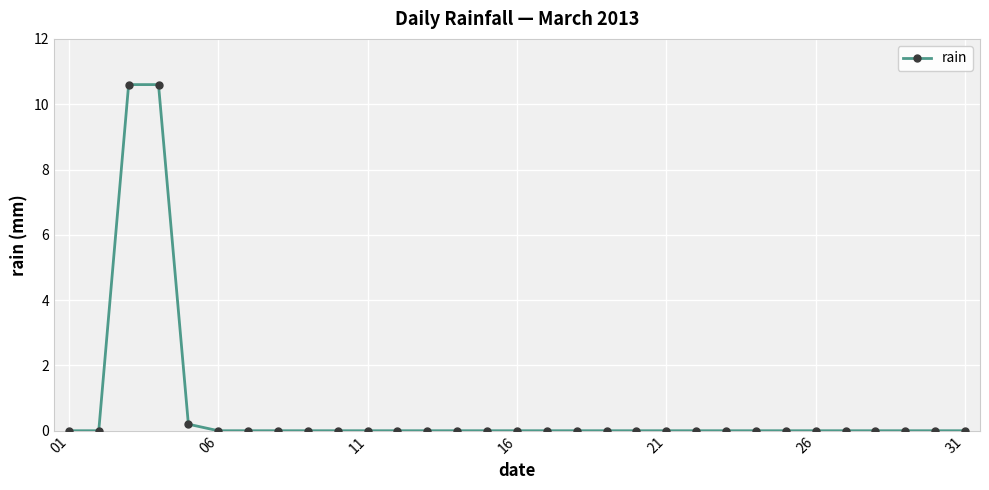

What is the greatest value displayed?

10.6